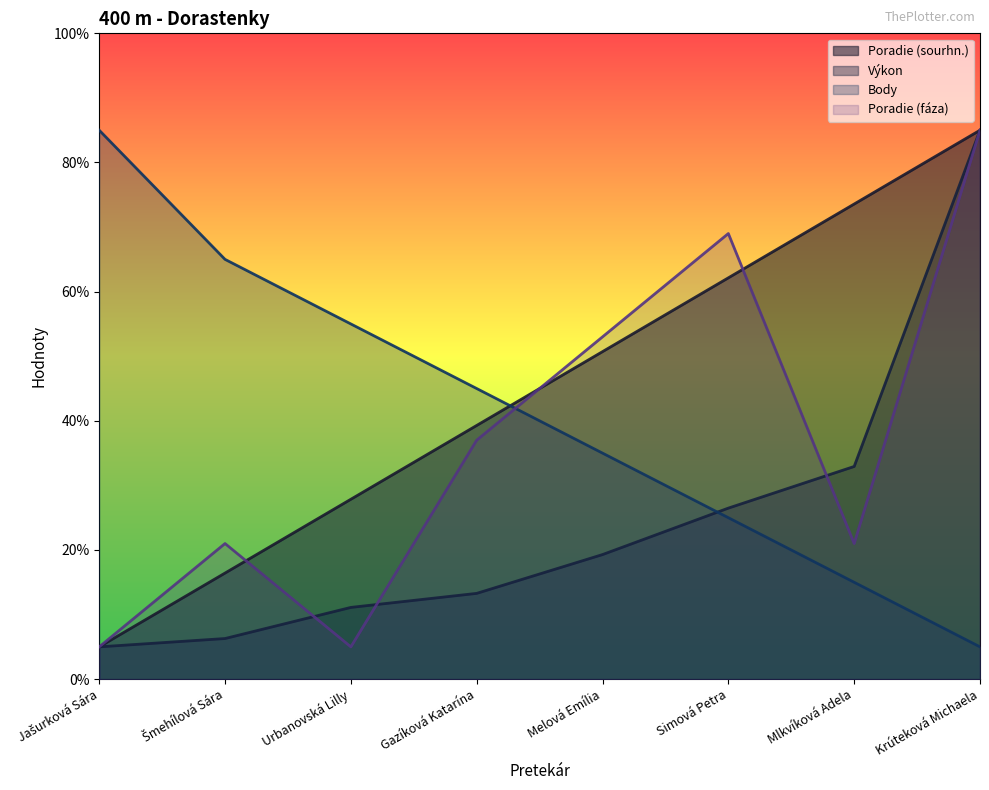

Which label corresponds to the largest value in the chart?

Krúteková Michaela